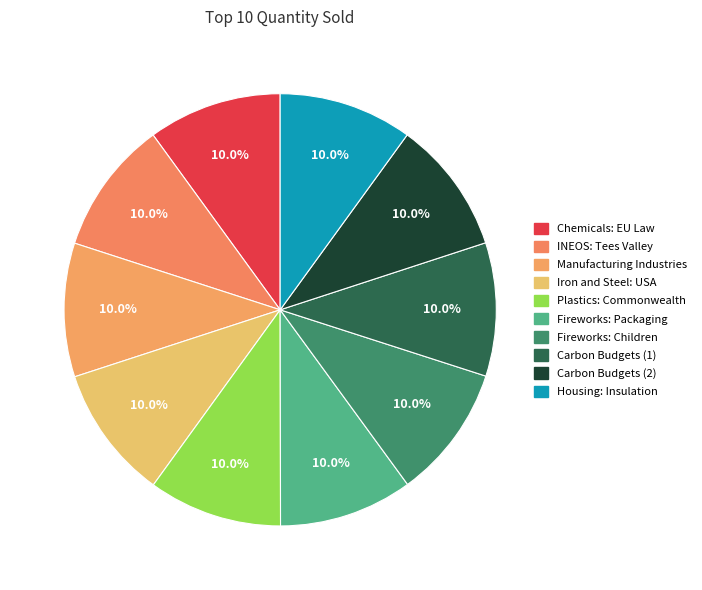

To the nearest percent, what is the combined percentage of Fireworks: Children and Fireworks: Packaging?

20%